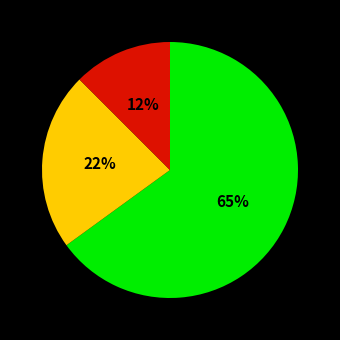

Is there a majority slice in this chart?

Yes